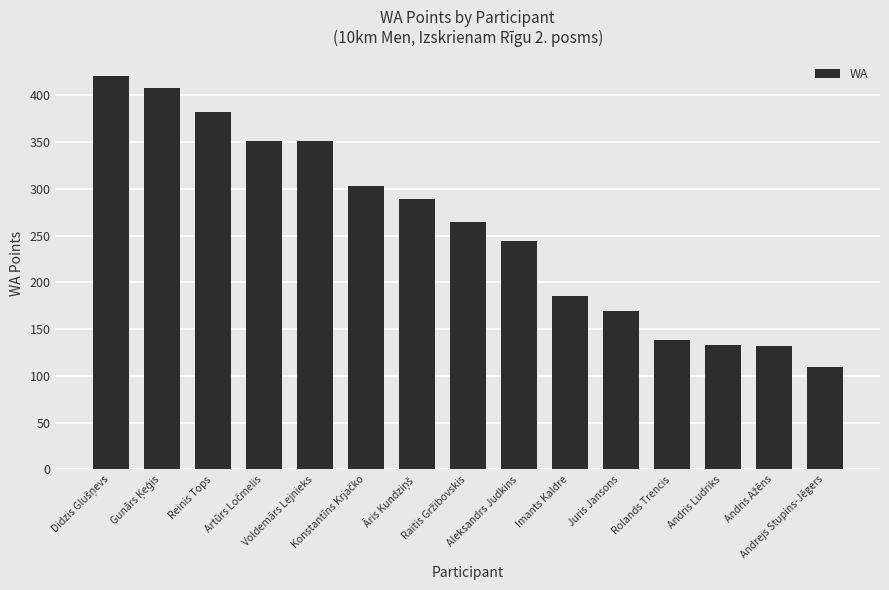

What is the label of the 1st bar from the right?

Andrejs Stupins-Jēgers